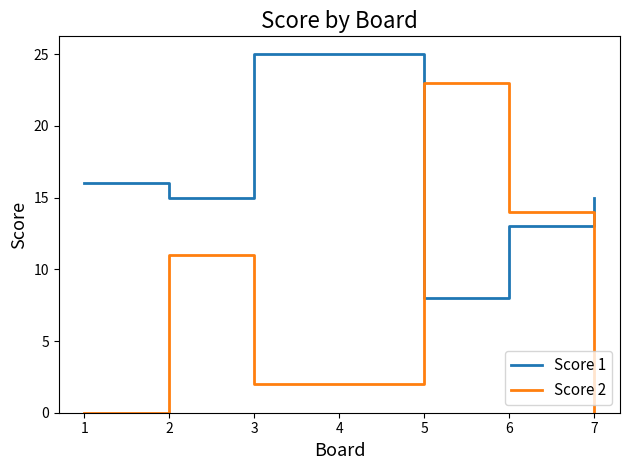

Which series changed the most between 2 and 6?

Score 2